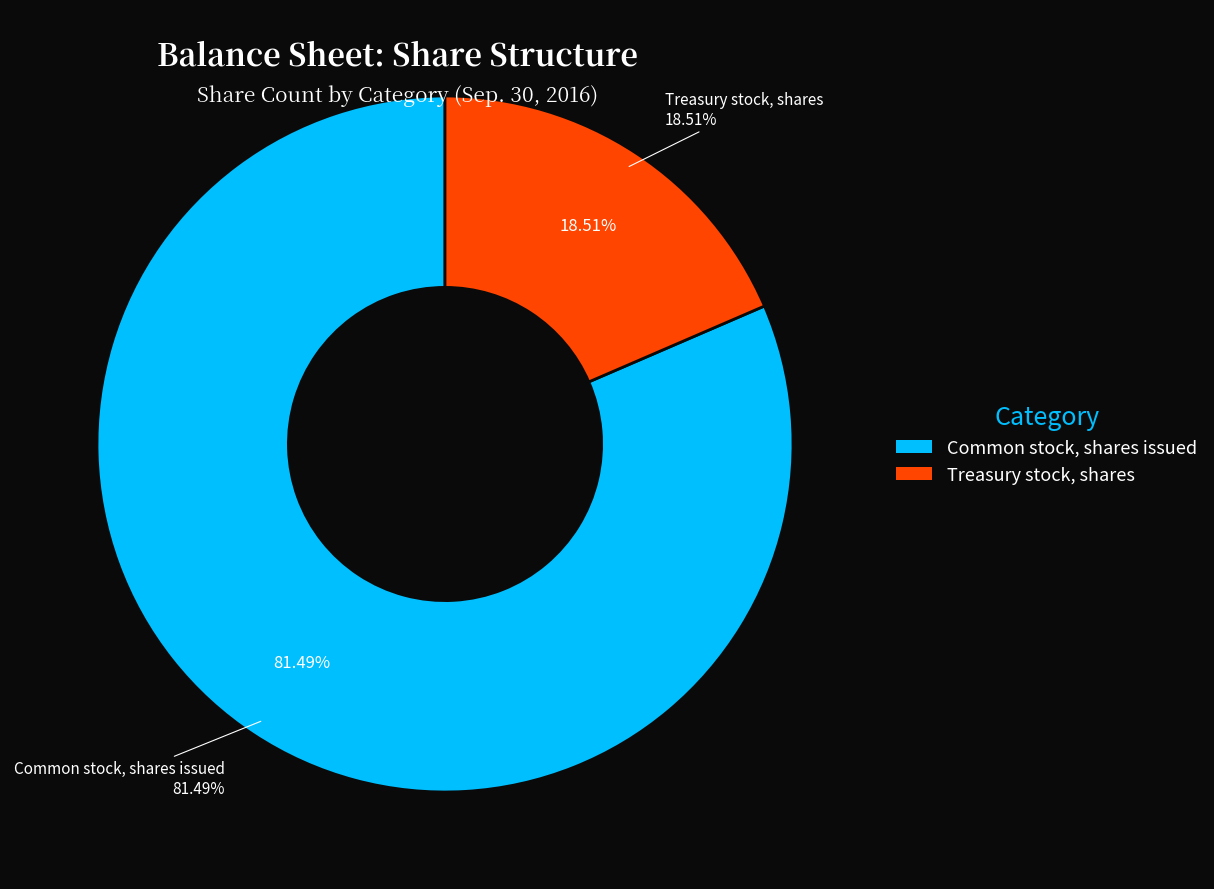

What percentage do Treasury stock, shares and Preferred stock, shares issued together represent?

18.5%